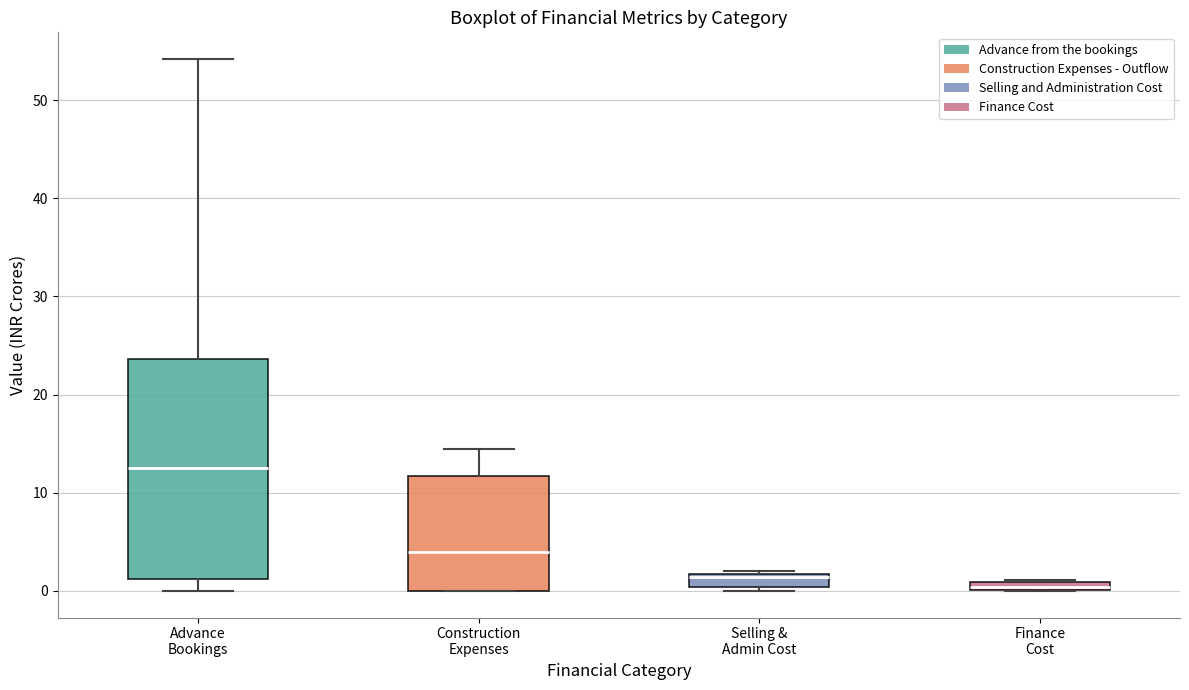

Where does the upper whisker of the box for Advance Bookings end on the y-axis? The values are not printed on the chart, so give them approximately, as read against the axis.

54